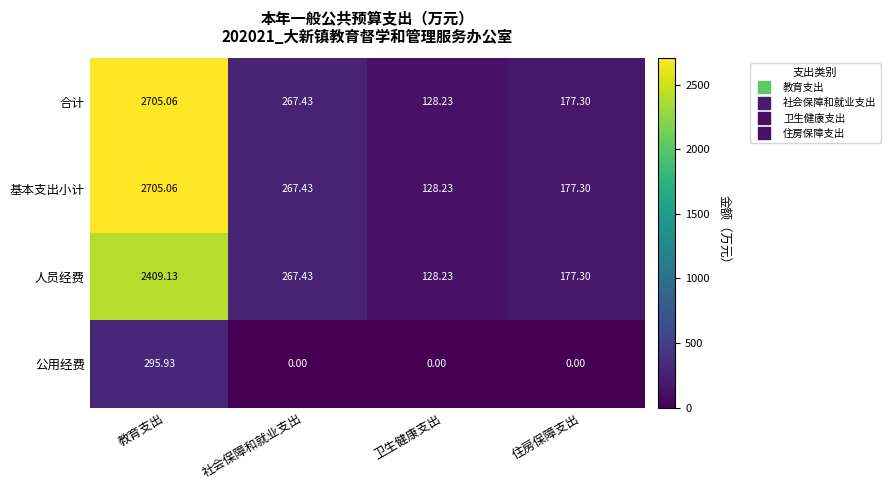

Which label corresponds to the largest value in the chart?

教育支出